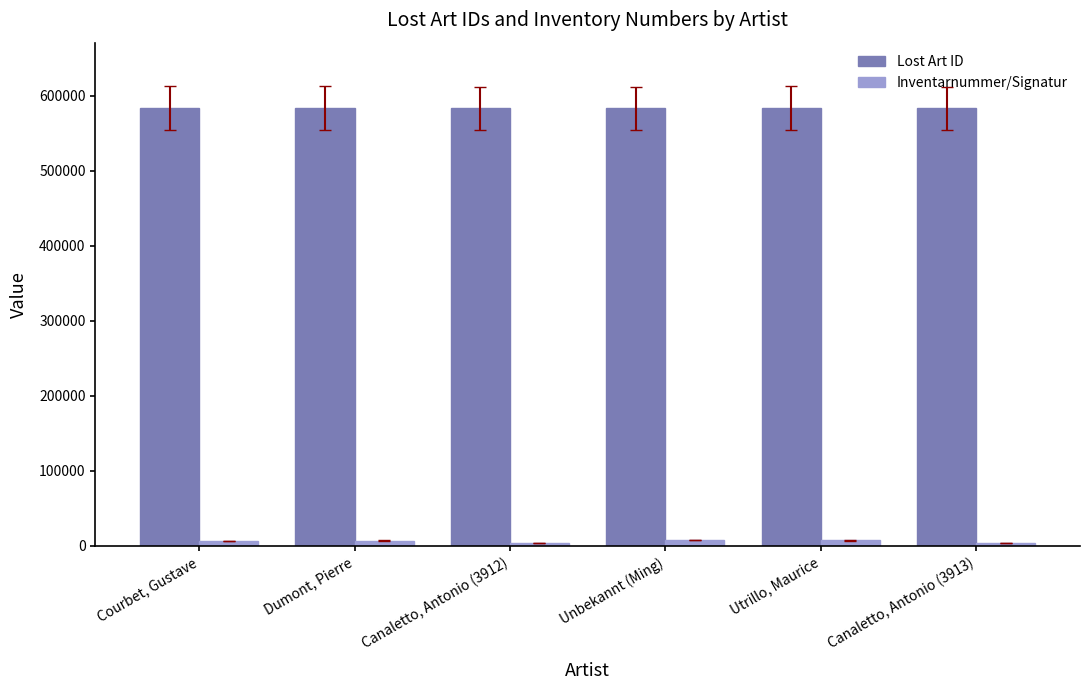

Are the bars horizontal?

No